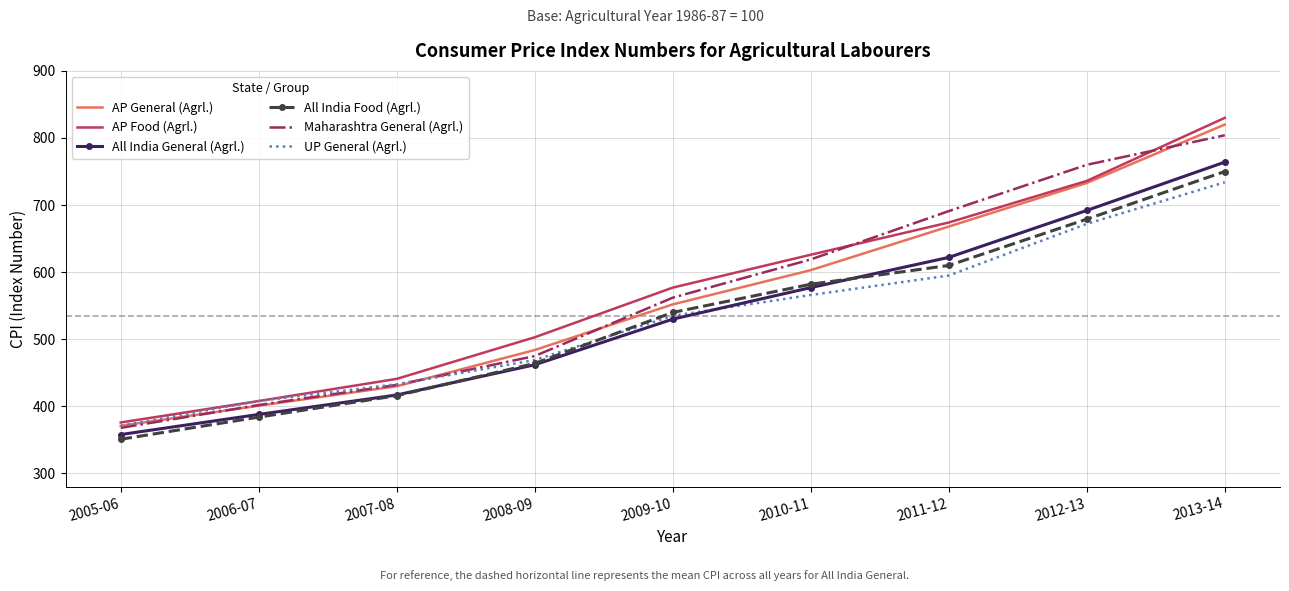

Is it true that All India General (Agrl.) equals 187 at 2005-06?

False